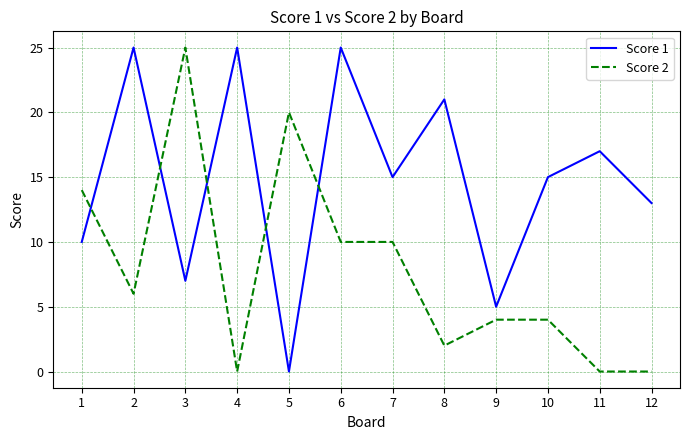

How many lines are shown in the chart?

2